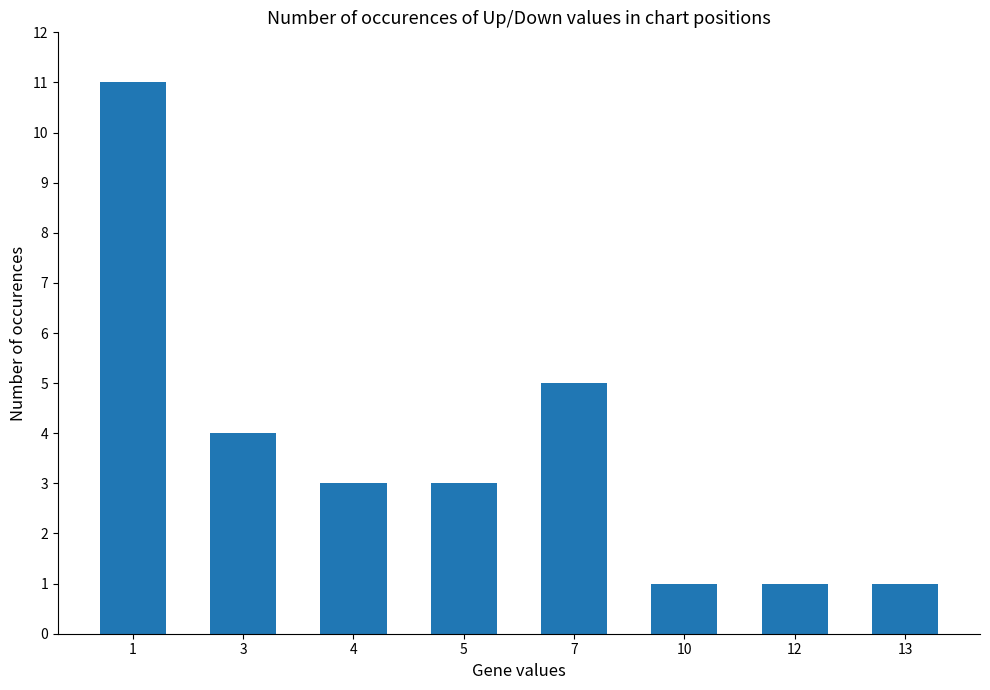

Does the chart contain stacked bars?

No